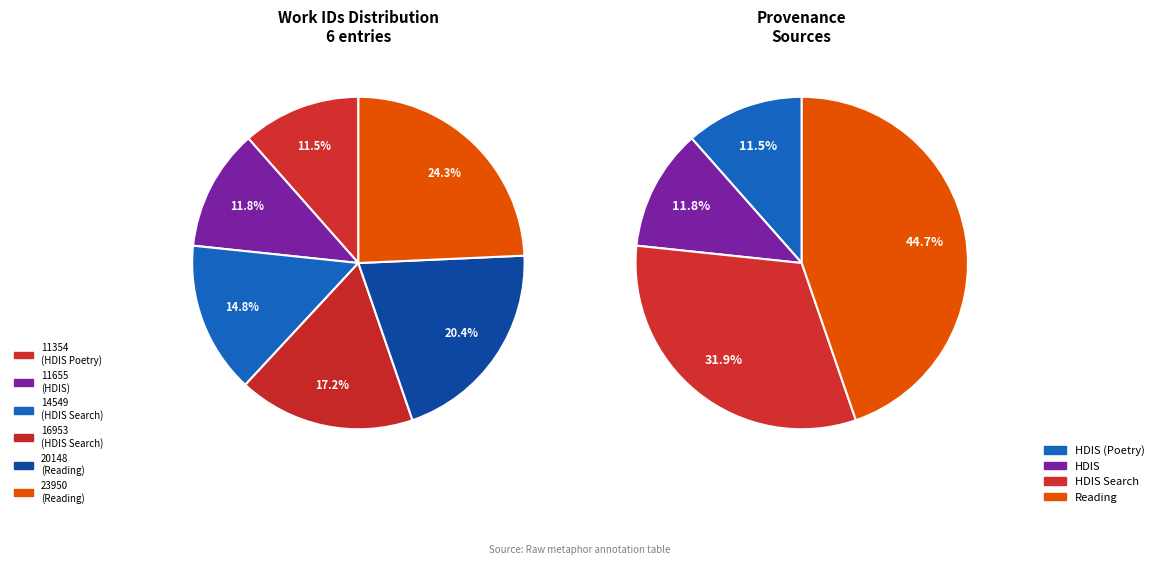

Count the number of slices in the pie.

6